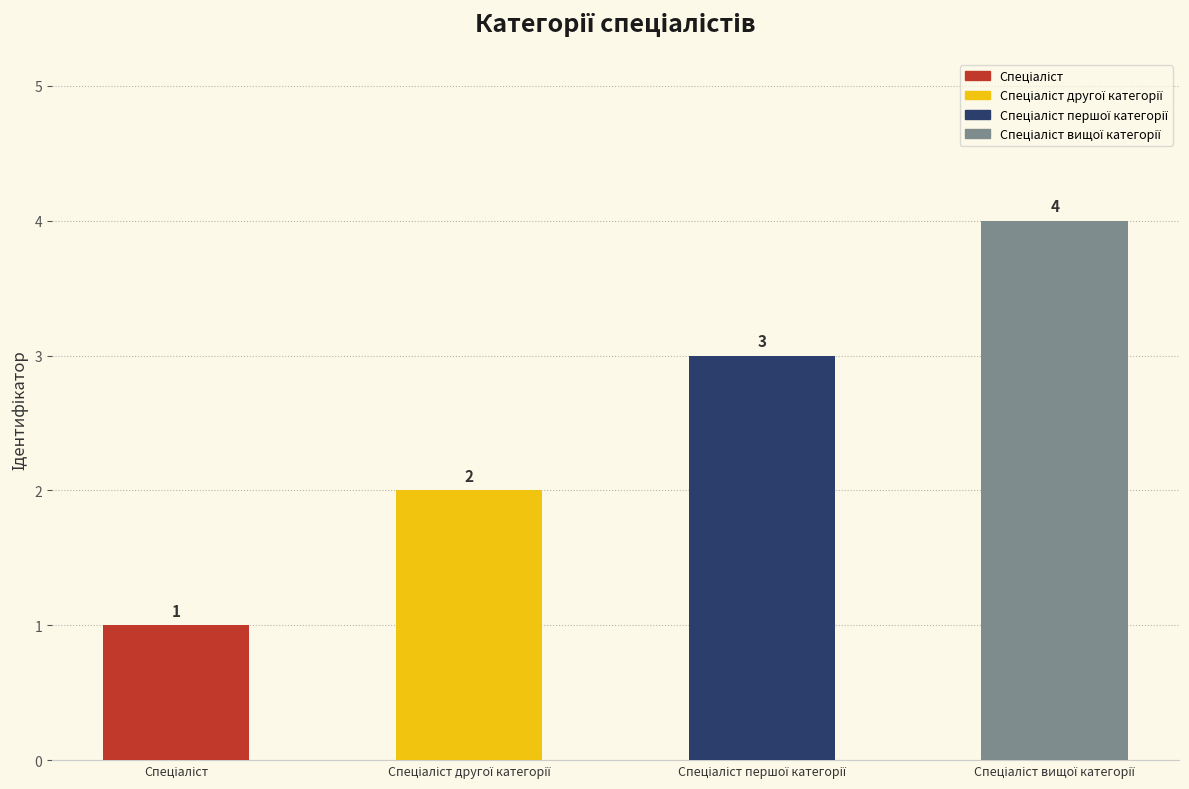

What position from the right is Спеціаліст першої категорії?

2